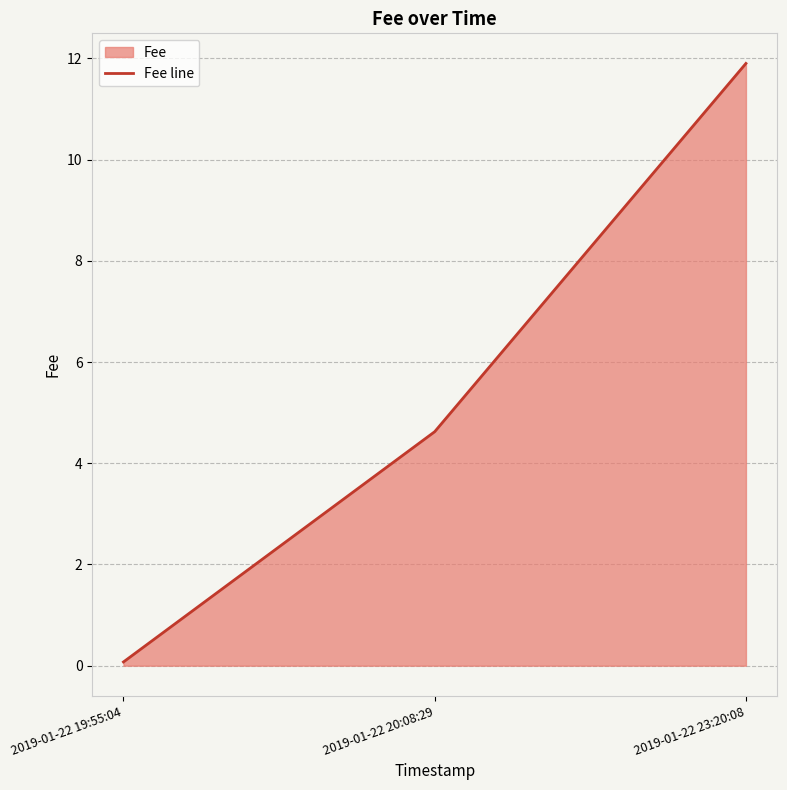

Is it true that the value at 2019-01-22 19:55:04 is 0.1?

True